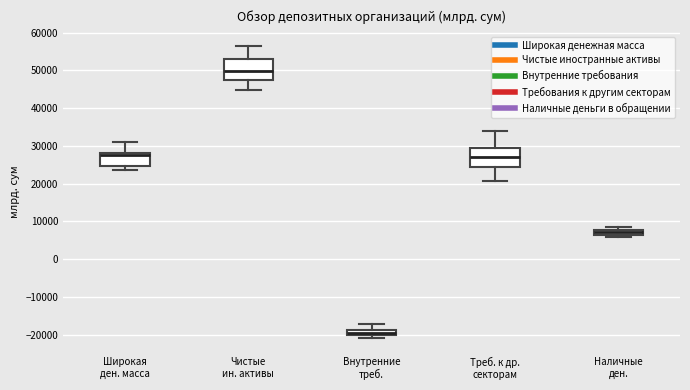

Where does the upper whisker of the box for Внутренние треб. end on the y-axis? The values are not printed on the chart, so give them approximately, as read against the axis.

-17000